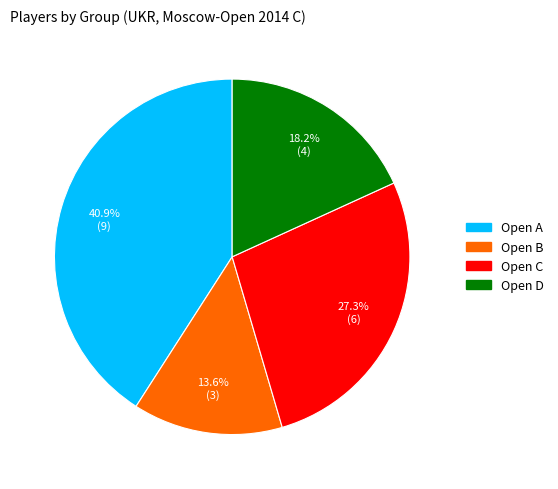

To the nearest percent, what is the average slice percentage?

25%